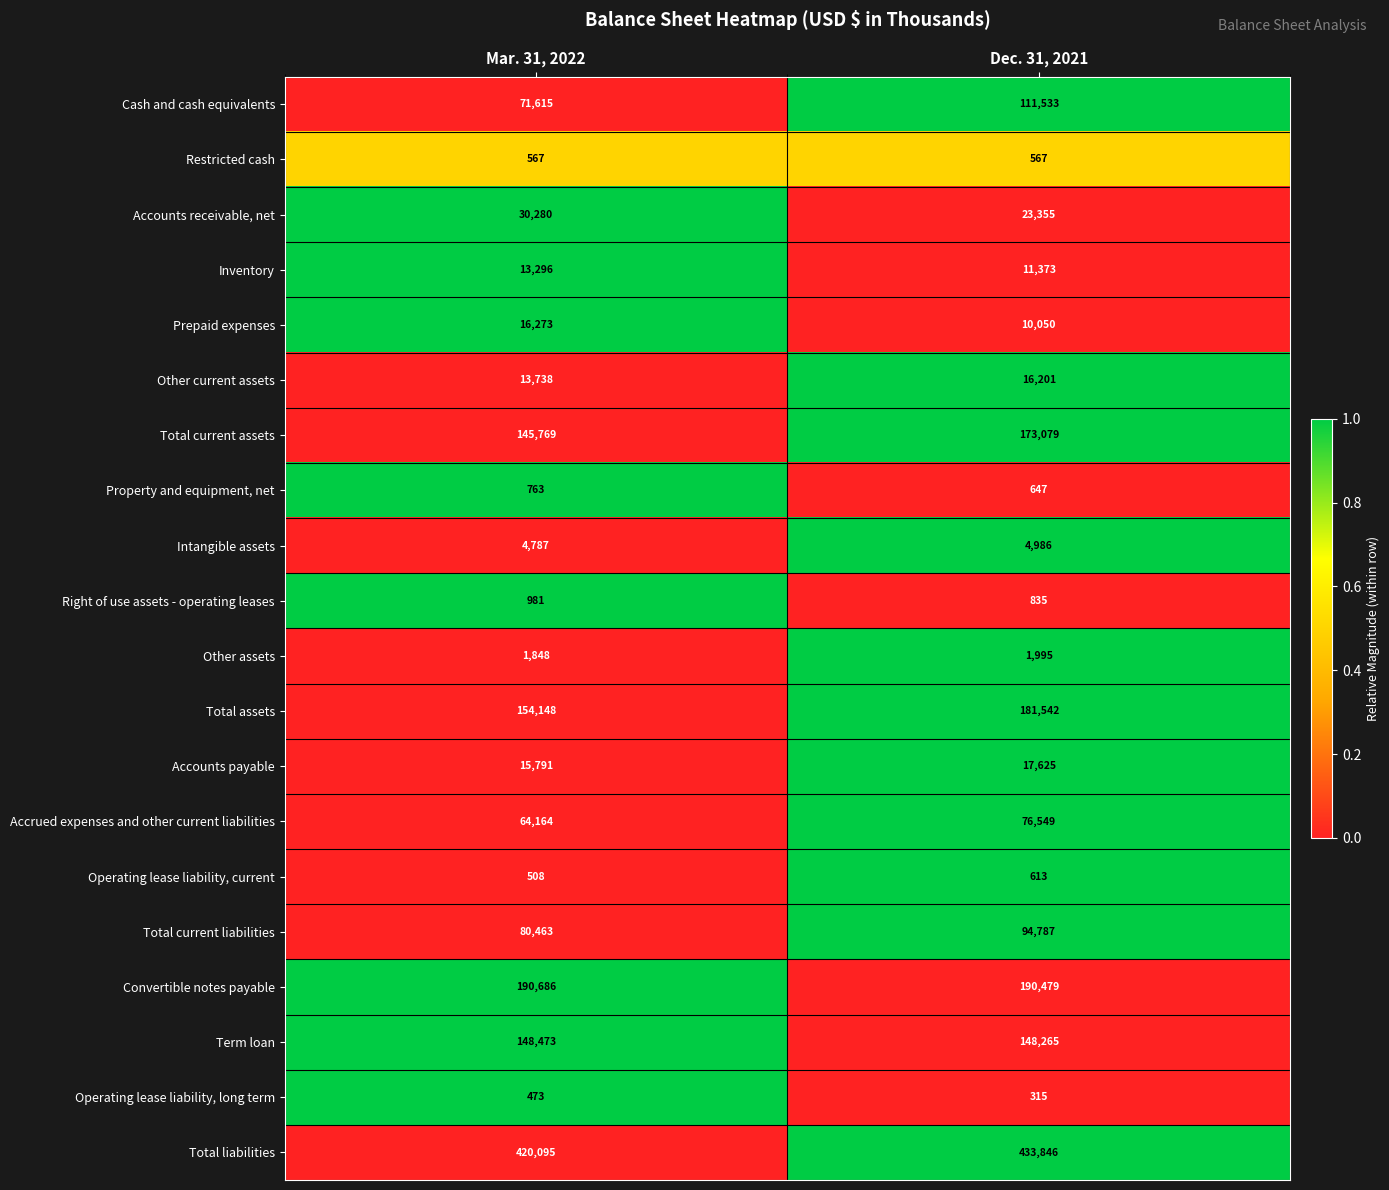

What is the difference between the maximum and minimum values in the Accrued expenses and other current liabilities series?

12385